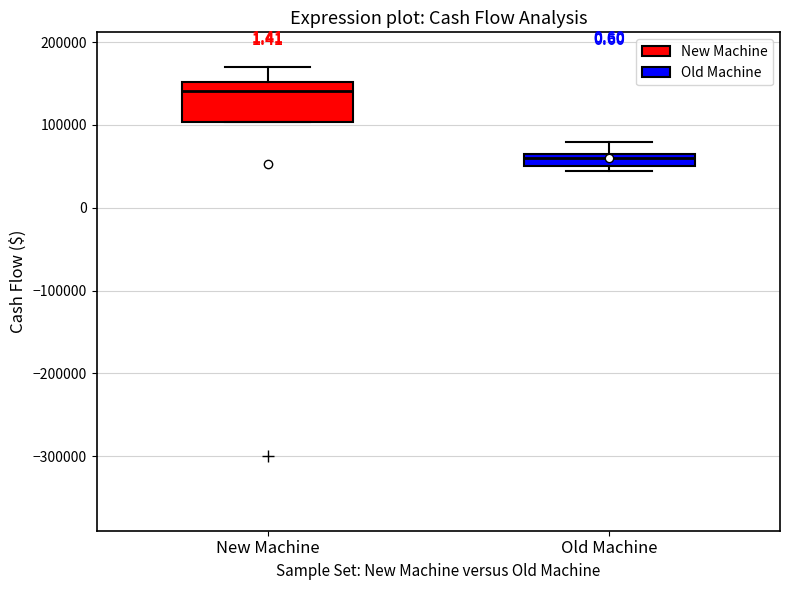

Which box's median line is the lowest?

Old Machine